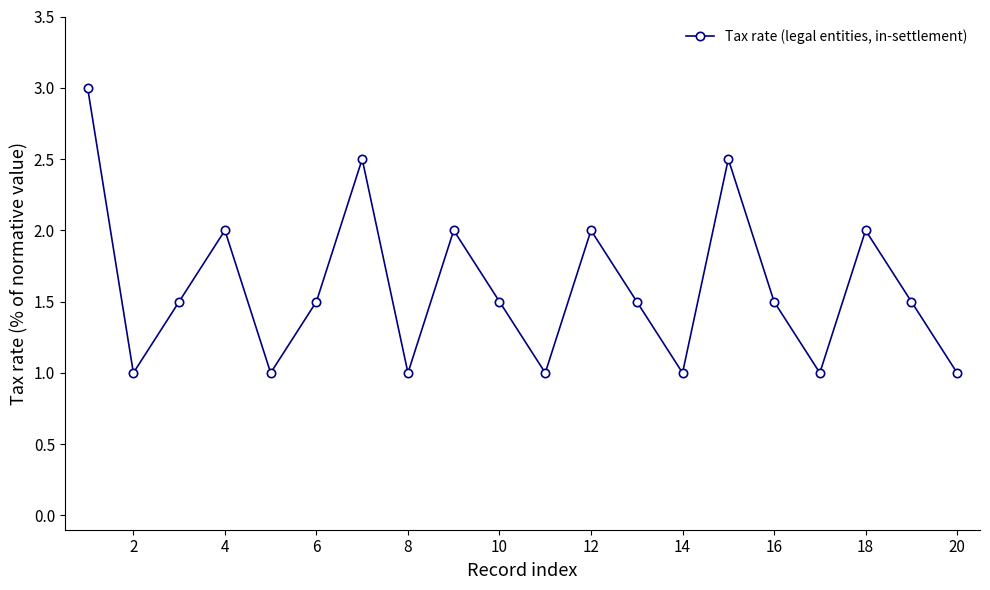

What is the difference between the maximum and minimum values?

2.0